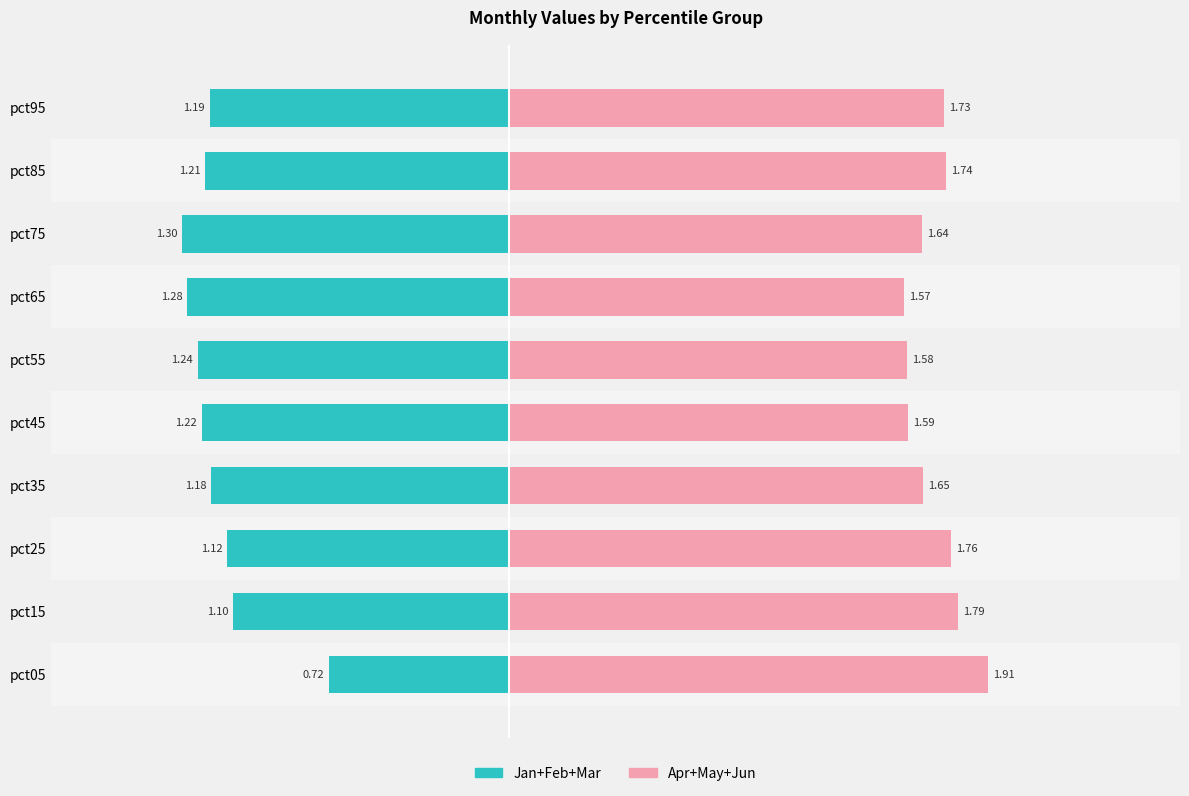

Count the Apr+May+Jun (right) values in the range 1 to 2.

10